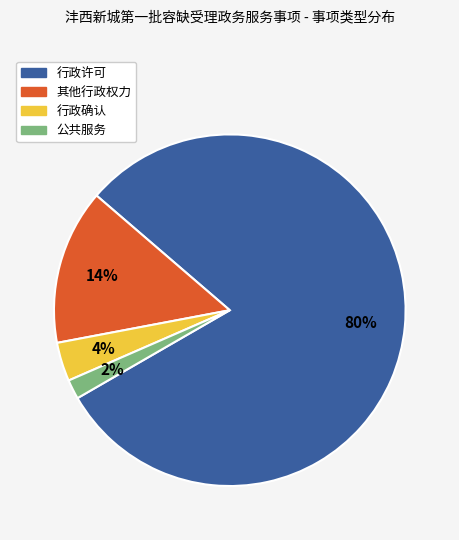

Do 行政确认 and 行政许可 together represent more than half of the pie?

Yes